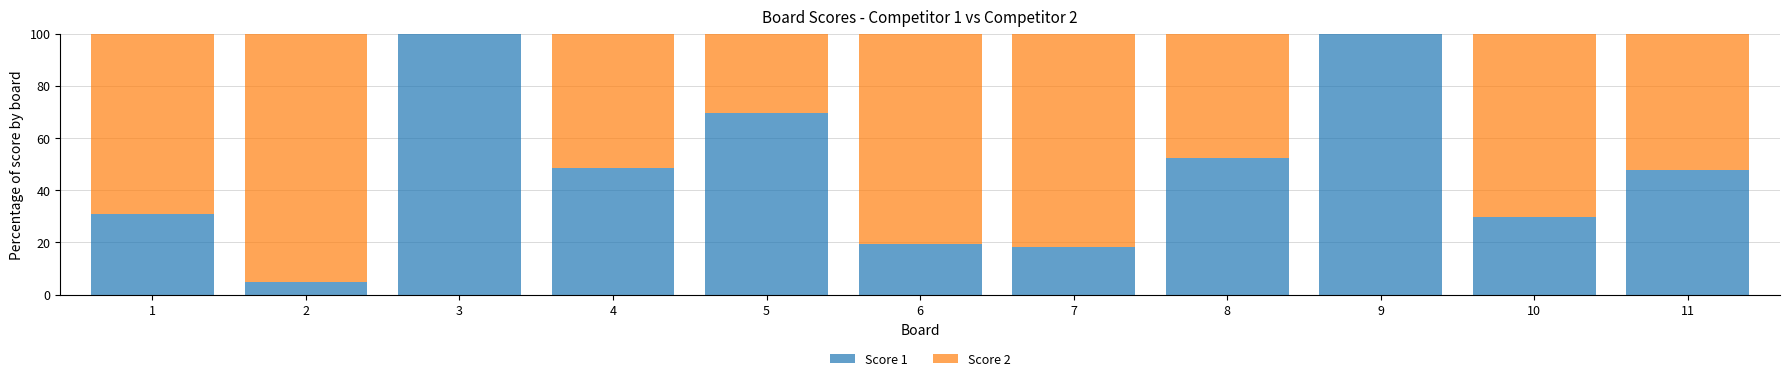

Reading right to left, what are the values for Score 1?

11=47.8	10=29.6	9=100.0	8=52.2	7=18.2	6=19.4	5=69.4	4=48.6	3=100.0	2=5.0	1=30.8